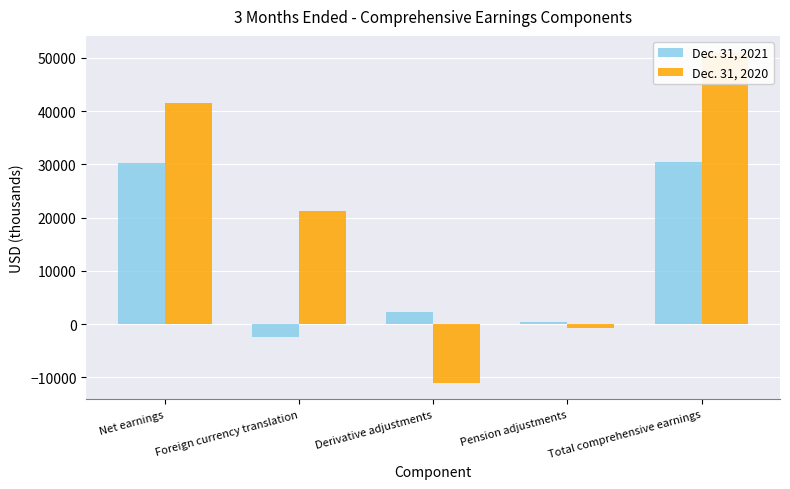

How many data points in Dec. 31, 2020 are above 21239?

2